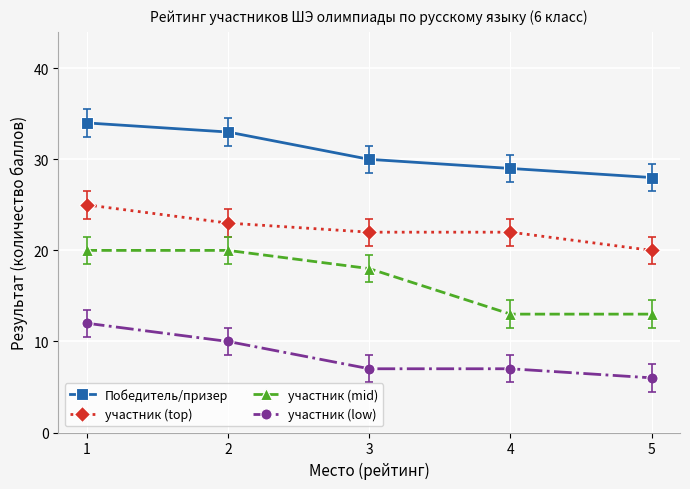

At how many categories does at least one series exceed 14?

5